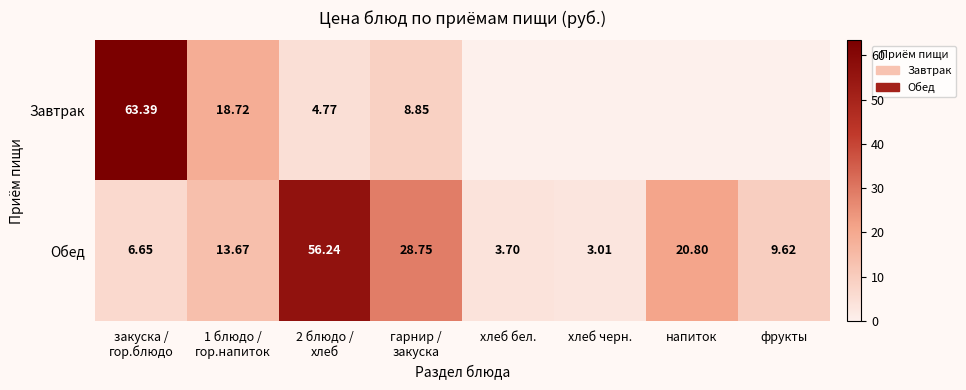

What value does the Обед series have at 1 блюдо / гор.напиток?

13.7